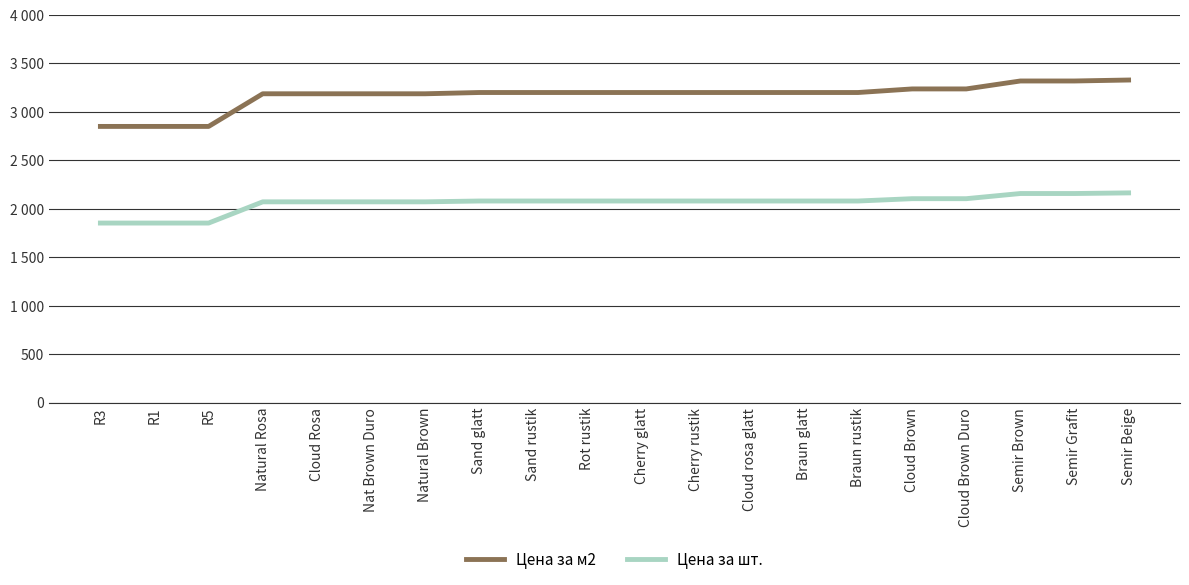

Reading right to left, transcribe all the data shown in this chart.

Цена за м2: Semir Beige=3329.0	Semir Grafit=3319.0	Semir Brown=3319.0	Cloud Brown Duro=3237.0	Cloud Brown=3237.0	Braun rustik=3200.0	Braun glatt=3200.0	Cloud rosa glatt=3200.0	Cherry rustik=3200.0	Cherry glatt=3200.0	Rot rustik=3200.0	Sand rustik=3200.0	Sand glatt=3200.0	Natural Brown=3187.0	Nat Brown Duro=3187.0	Cloud Rosa=3187.0	Natural Rosa=3187.0	R5=2850.0	R1=2850.0	R3=2850.0
Цена за шт.: Semir Beige=2163.8	Semir Grafit=2157.3	Semir Brown=2157.3	Cloud Brown Duro=2104.1	Cloud Brown=2104.1	Braun rustik=2080.0	Braun glatt=2080.0	Cloud rosa glatt=2080.0	Cherry rustik=2080.0	Cherry glatt=2080.0	Rot rustik=2080.0	Sand rustik=2080.0	Sand glatt=2080.0	Natural Brown=2071.6	Nat Brown Duro=2071.6	Cloud Rosa=2071.6	Natural Rosa=2071.6	R5=1852.5	R1=1852.5	R3=1852.5